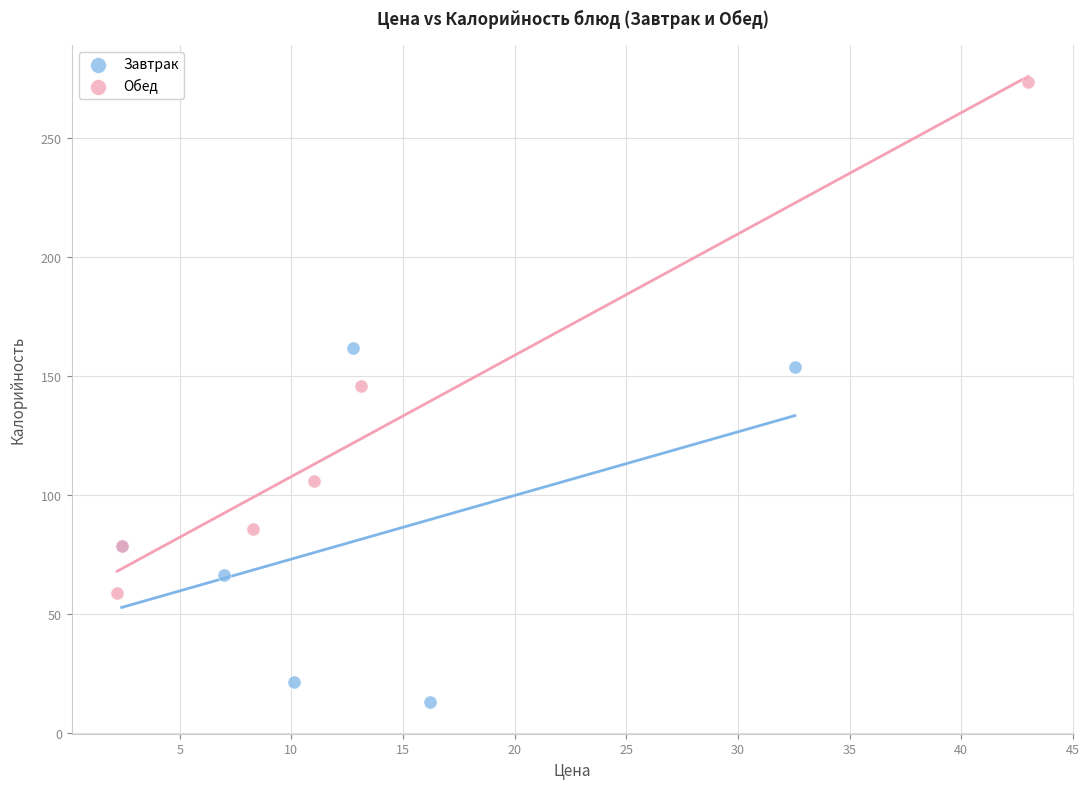

Which series reaches the minimum Y coordinate?

Завтрак